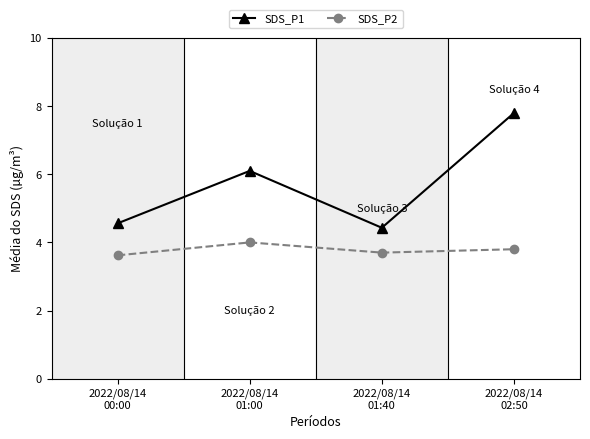

True or false: SDS_P1 has more than 0 interior local peaks.

True